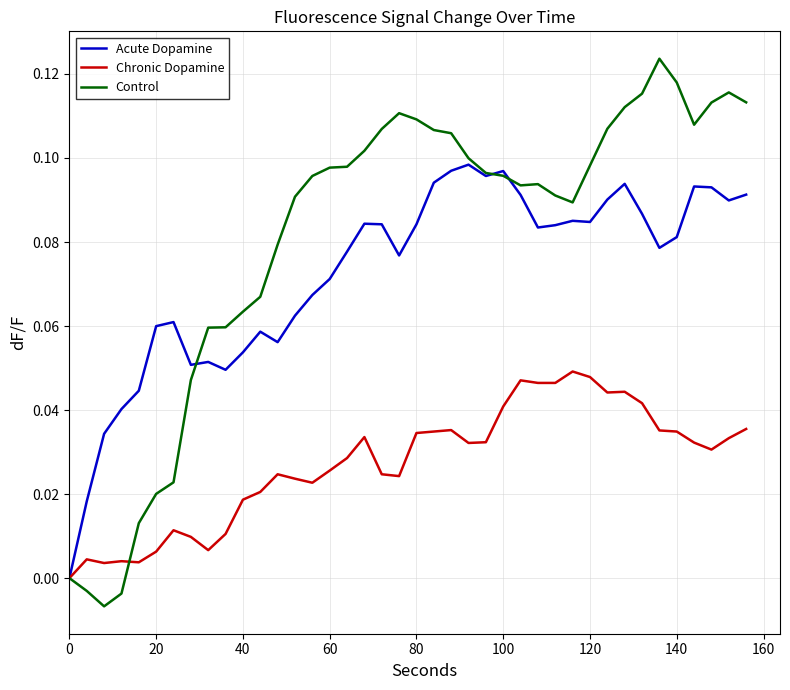

What is the sum of all Acute Dopamine values?

2.9